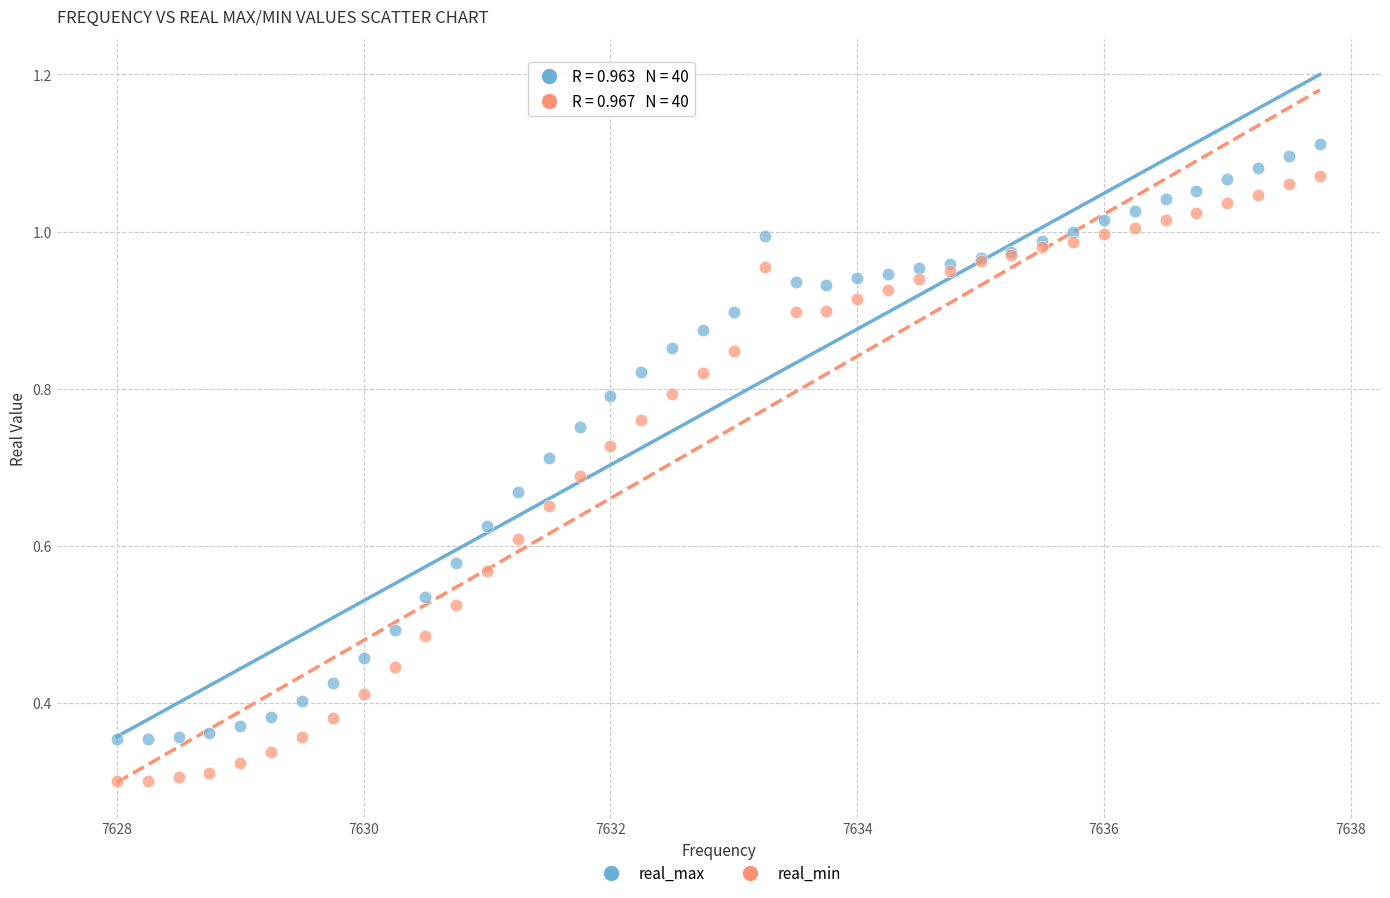

Which series reaches the minimum Y coordinate?

real_min